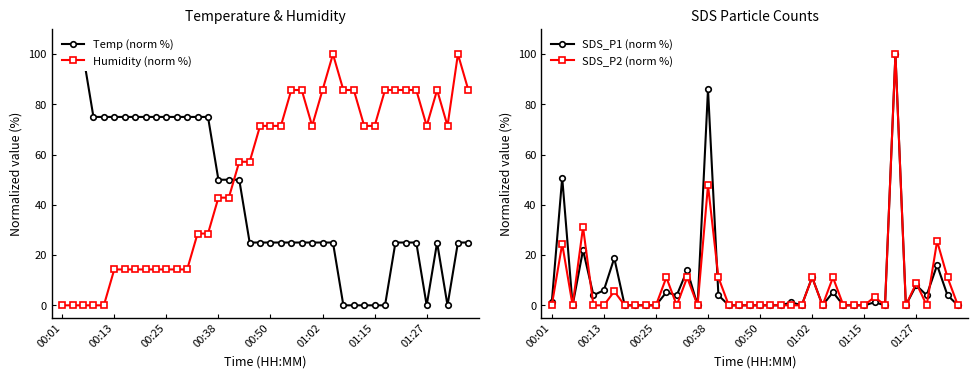

Where does the SDS_P1 (norm %) series first go above 1?

00:01